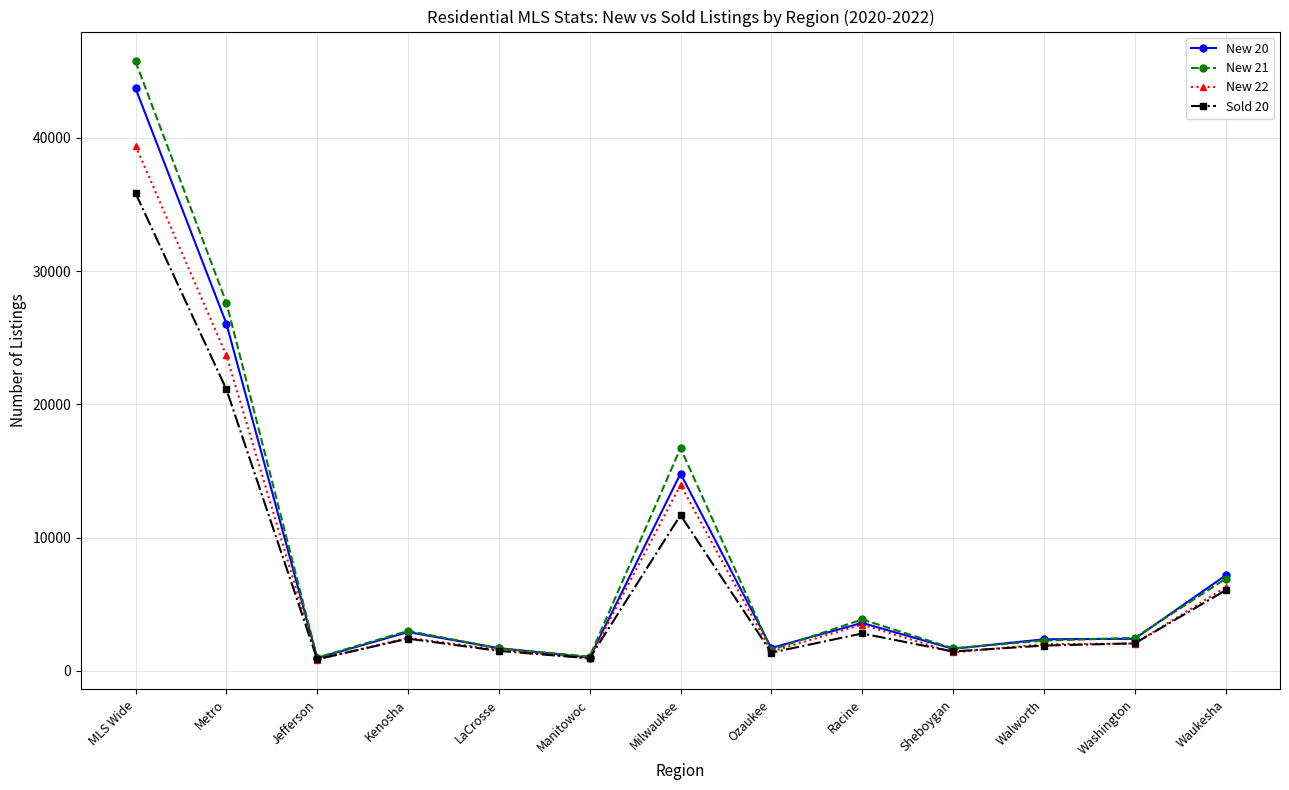

Is this an area chart (filled region under the line)?

No